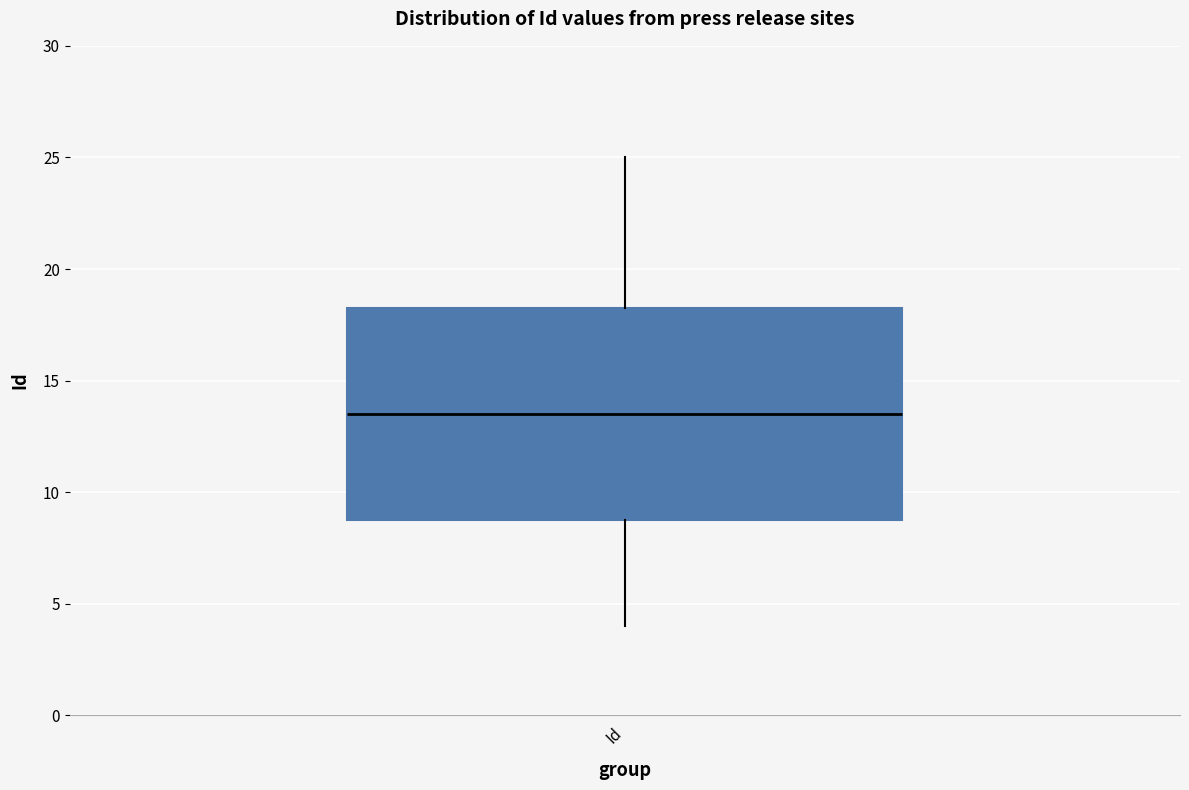

Transcribe this box plot: give where the median line is, the range the box spans, and where the two whiskers end, as read against the y-axis. The values are not printed on the chart, so give them approximately, as read against the axis.

median 13.5, box 9.0 to 18.5, whiskers 4.0 to 25.0